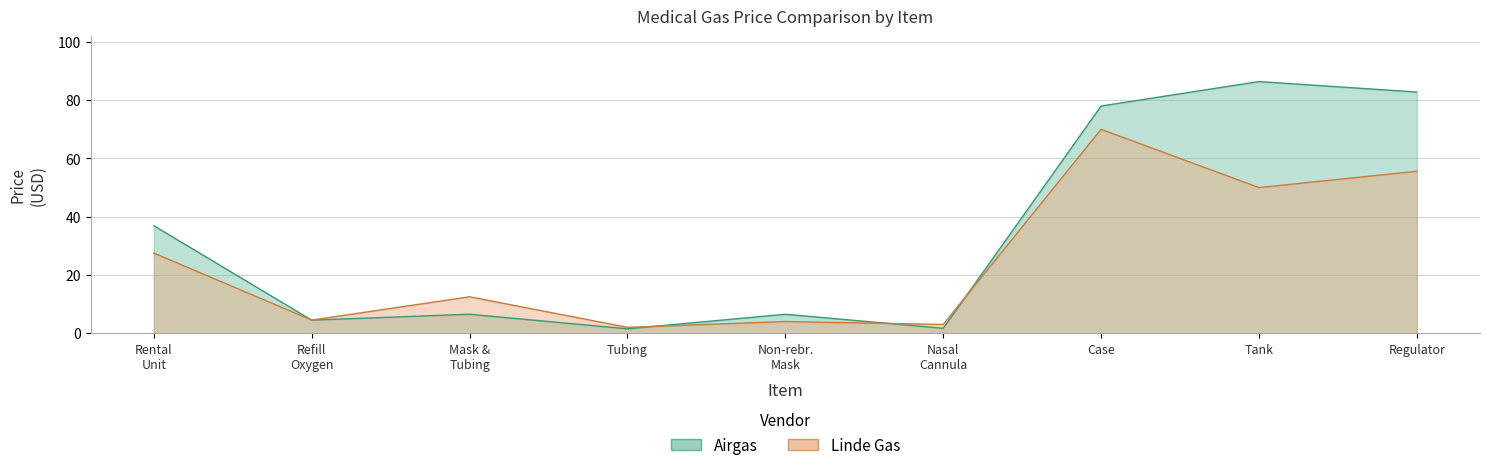

What position from the right is Nasal Cannula?

4